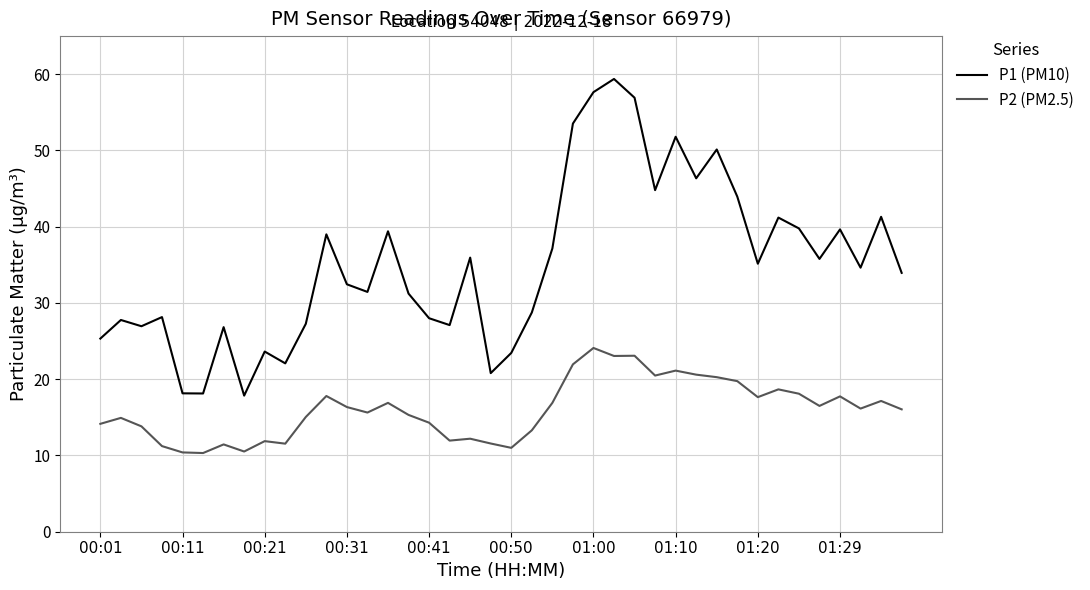

Which series has the largest range (max minus min)?

P1 (PM10)